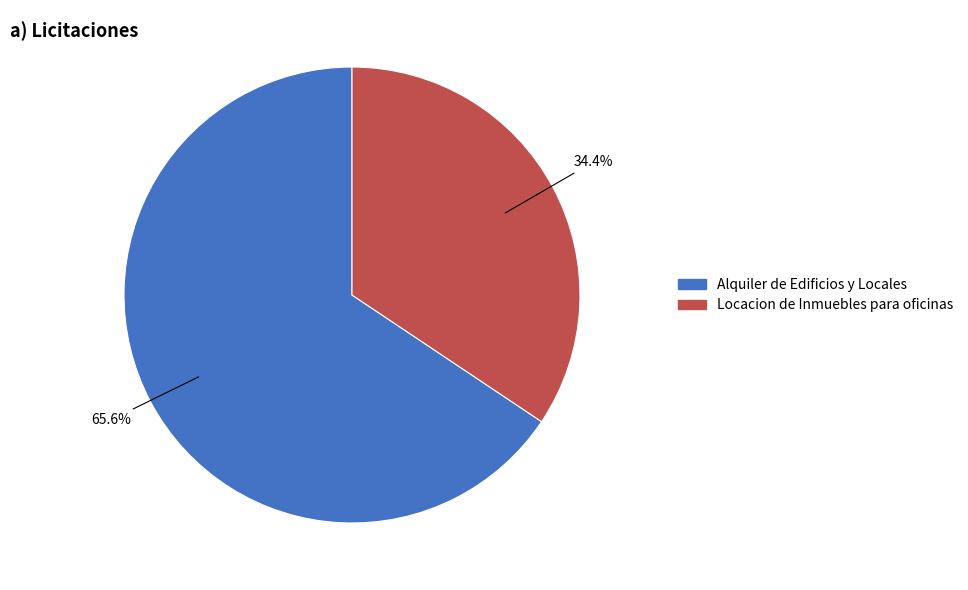

What is the total percentage of Locacion de Inmuebles para oficinas and Alquiler de Edificios y Locales?

100.0%